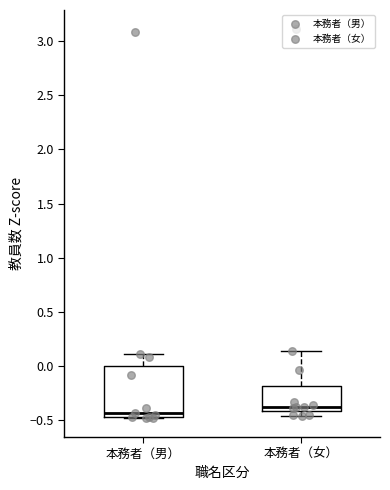

Where is the upper edge of the box for 本務者（女） on the y-axis? The values are not printed on the chart, so give them approximately, as read against the axis.

-0.20